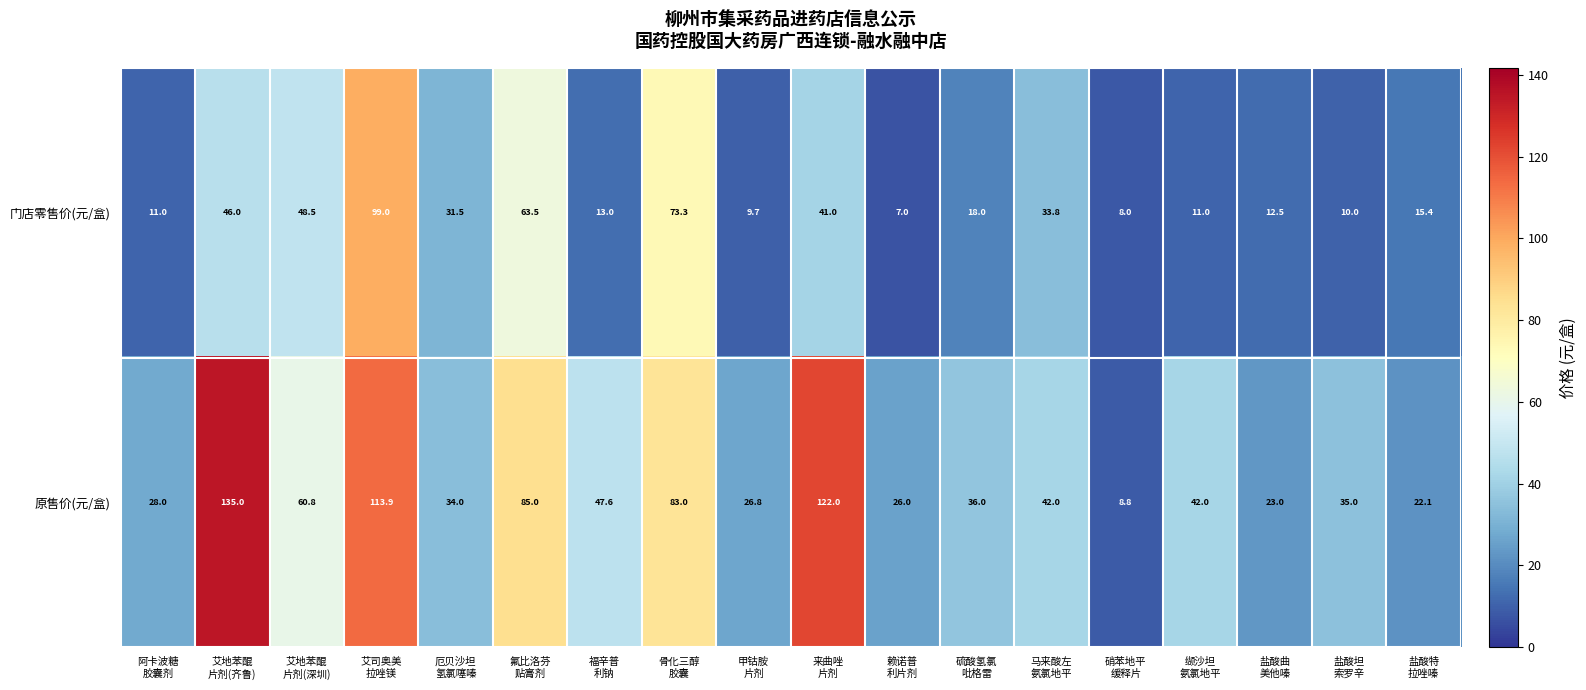

Which category has the highest value in the 原售价(元/盒) series?

艾地苯醌 片剂(齐鲁)